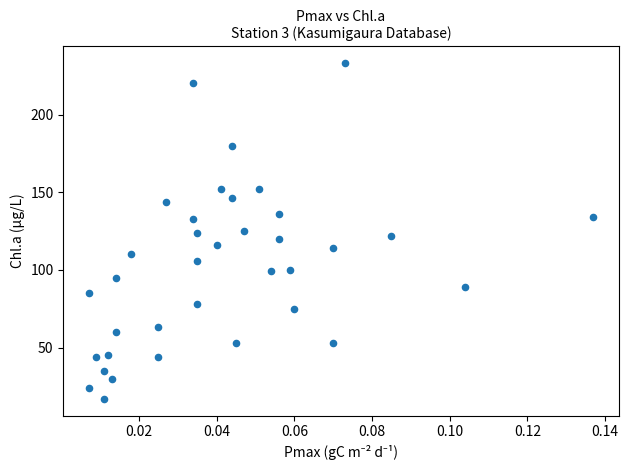

What is the range of Y values (max minus min)?

216